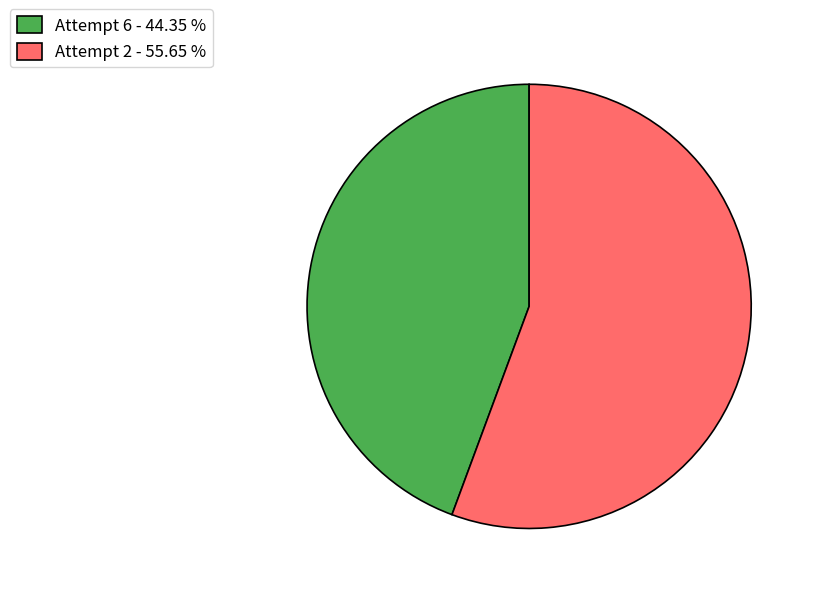

Do Attempt 2 and Attempt 6 together represent more than half of the pie?

Yes